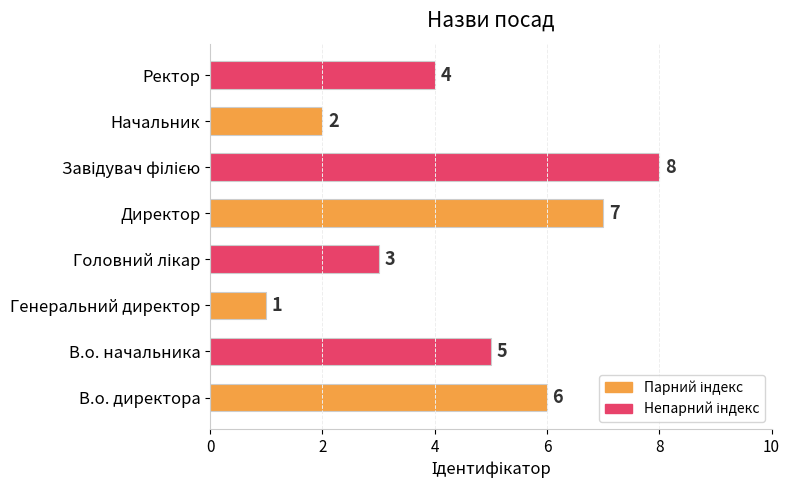

Which label corresponds to the smallest value in the chart?

Генеральний директор